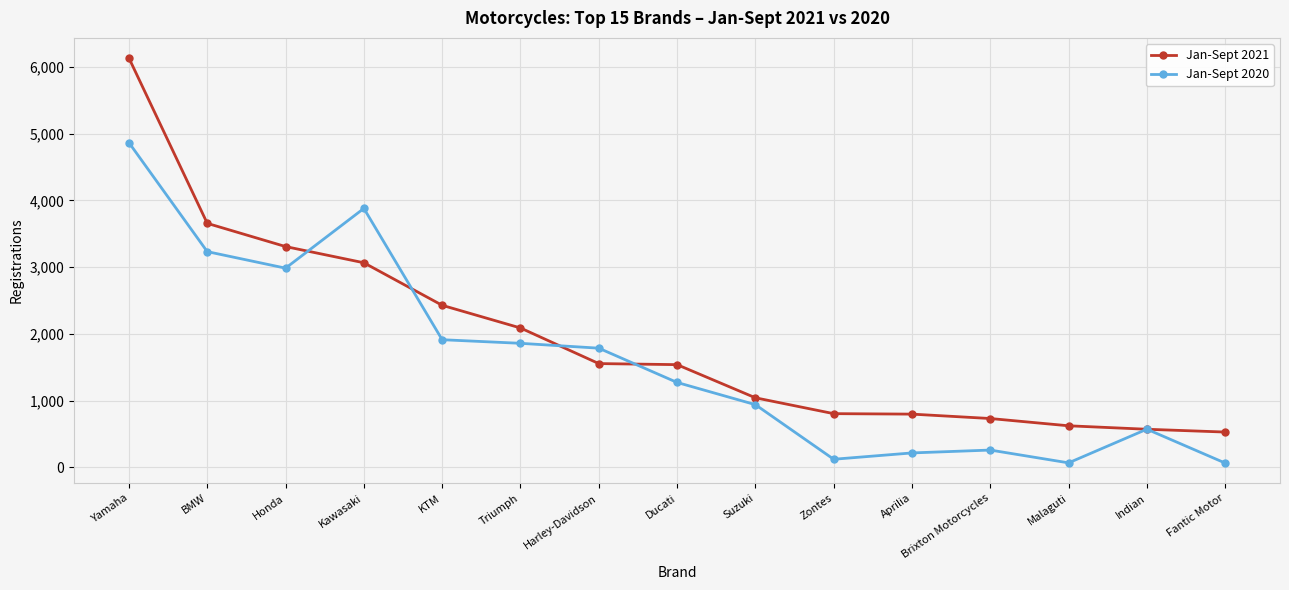

Between Honda and Suzuki, which series saw the biggest shift?

Jan-Sept 2021